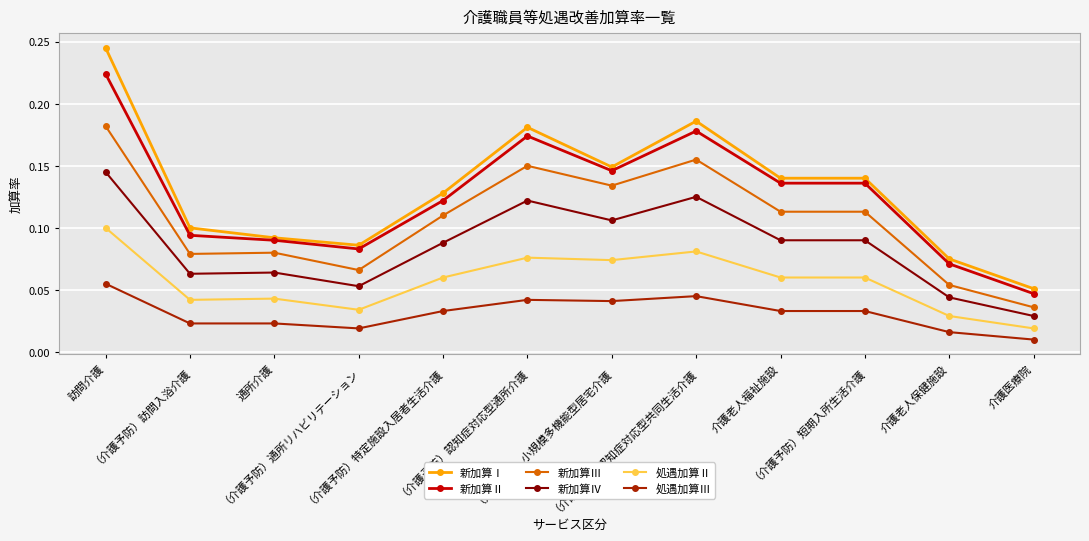

True or false: 新加算Ⅲ and 処遇加算Ⅱ intersect in this chart.

False